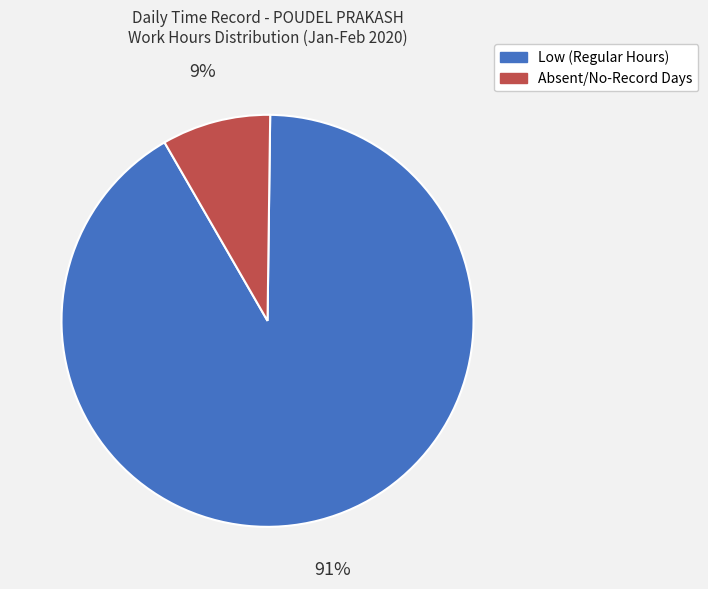

To the nearest percent, what is the average slice percentage?

50%